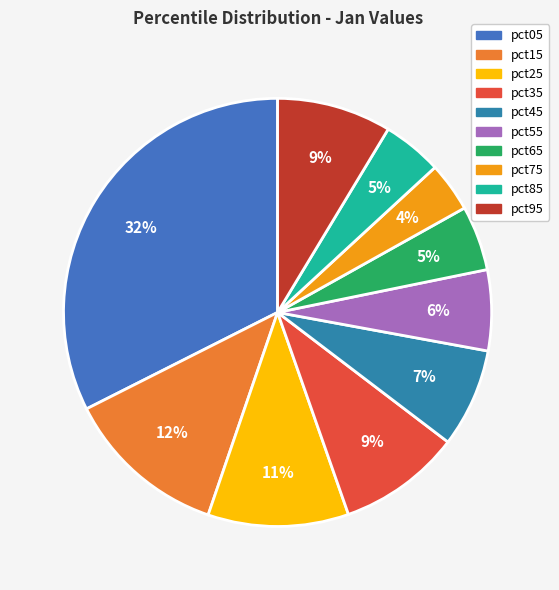

Which category has the smallest portion of the pie?

pct75